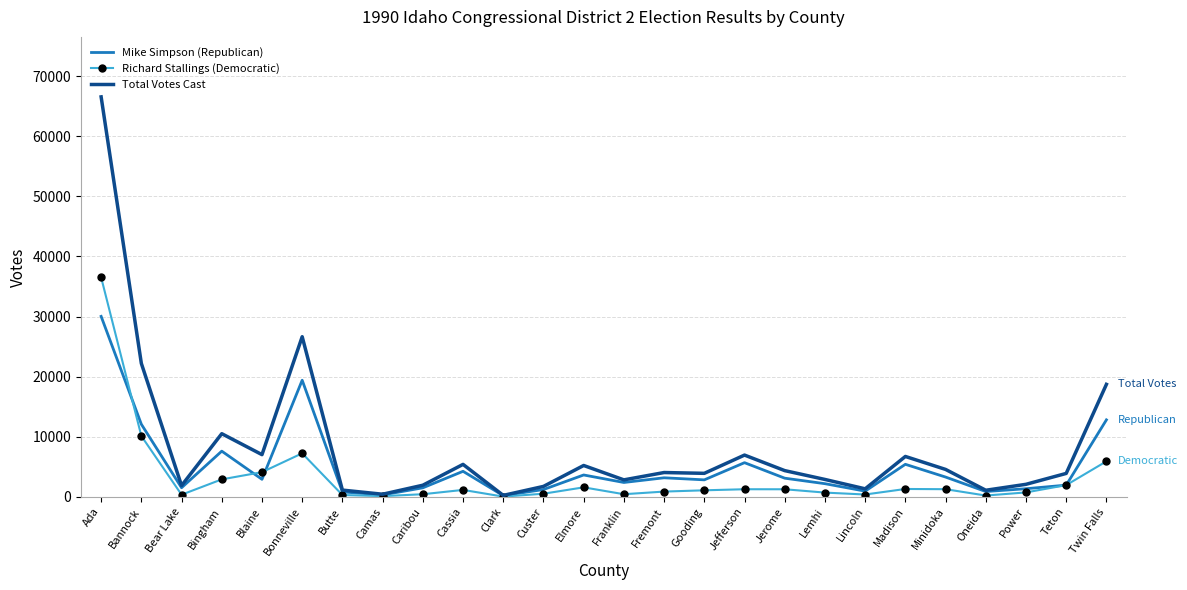

True or false: Total Votes Cast has more than 0 points higher than both neighbors.

True